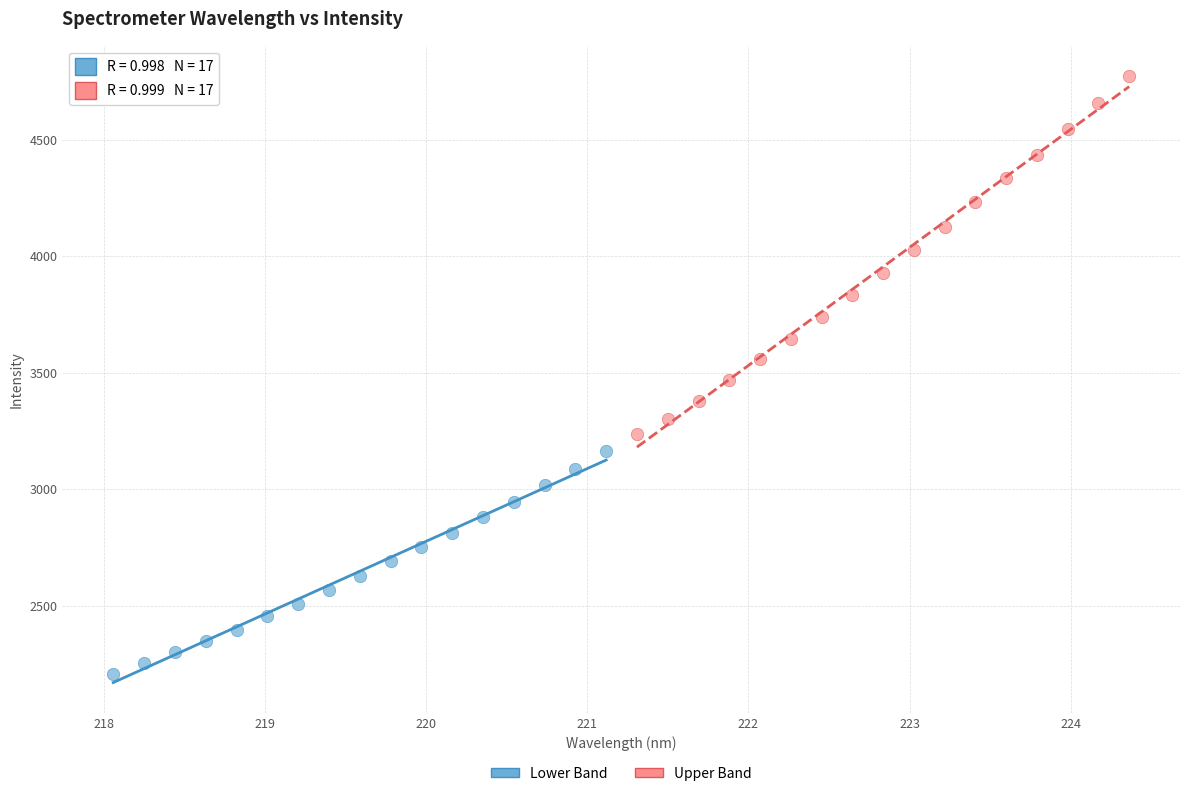

Which series has the widest spread of Y values?

Upper Band